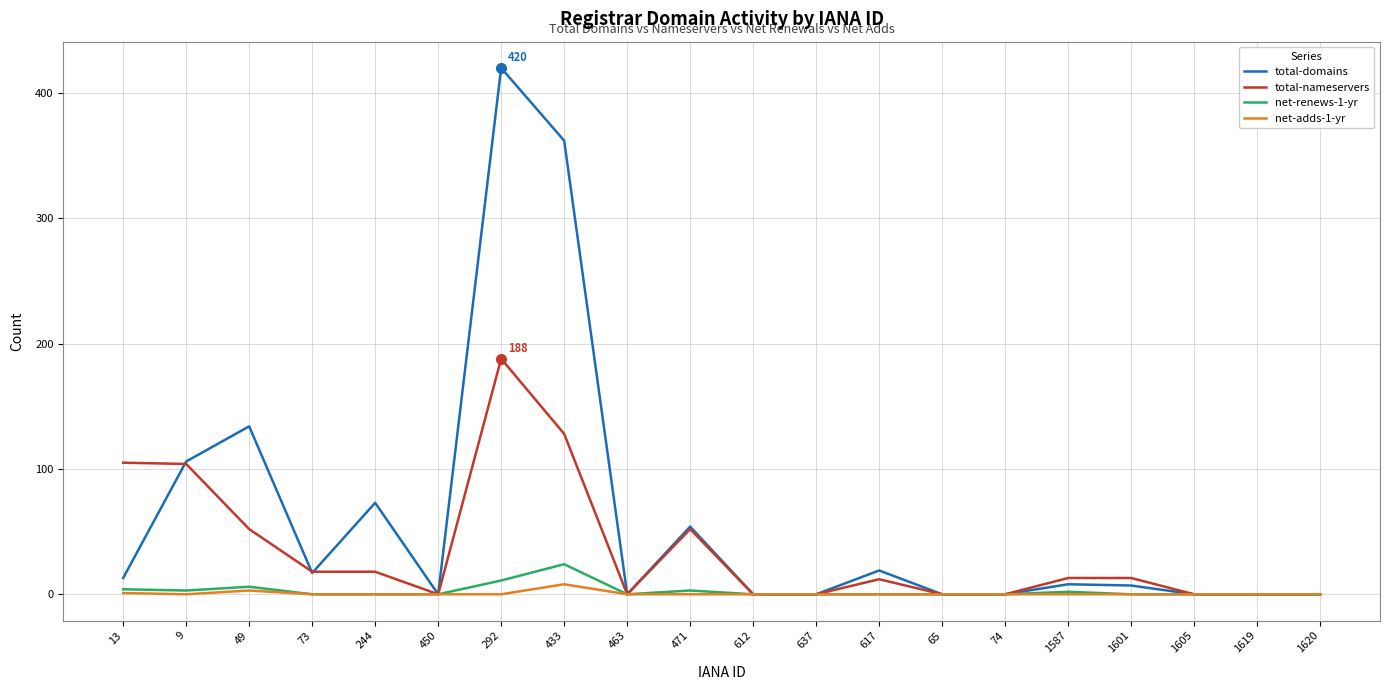

The value of net-renews-1-yr at 292 is 11. True or false?

True